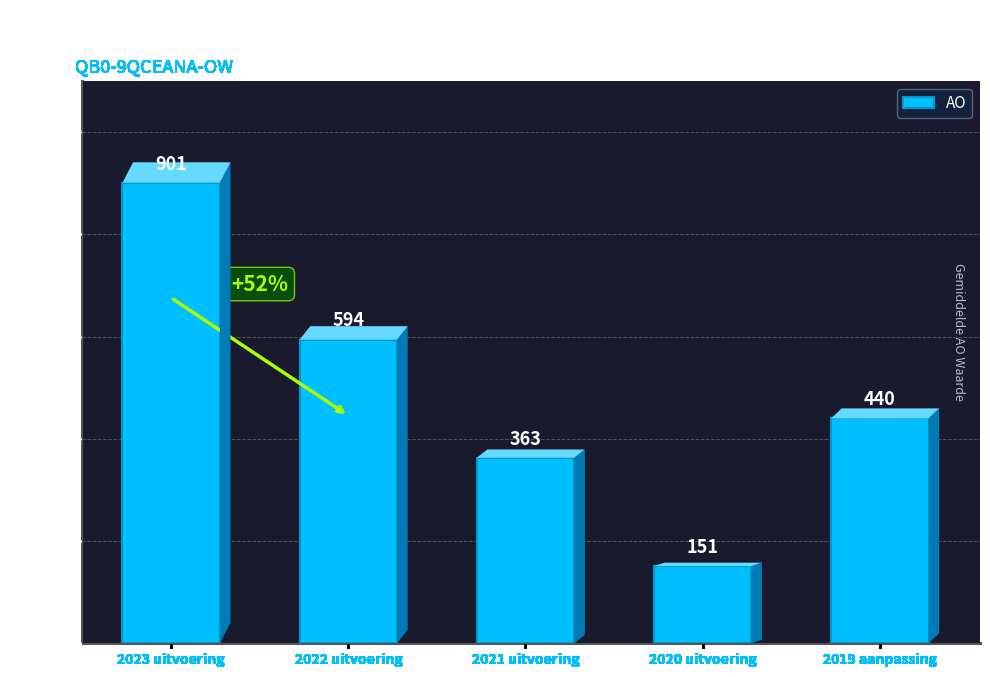

Does the chart contain stacked bars?

No